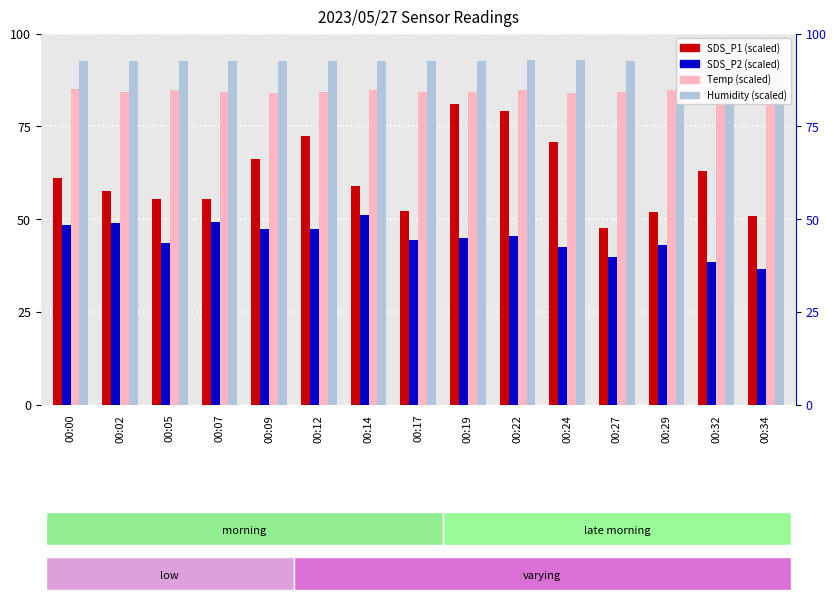

What is the total value across all series at 00:22?

302.0